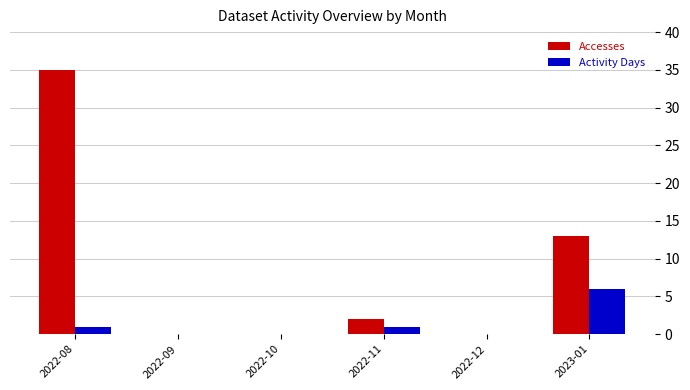

Reading left to right, what are all the values shown in this chart?

Accesses: 2022-08=35	2022-09=0	2022-10=0	2022-11=2	2022-12=0	2023-01=13
Activity Days: 2022-08=1	2022-09=0	2022-10=0	2022-11=1	2022-12=0	2023-01=6